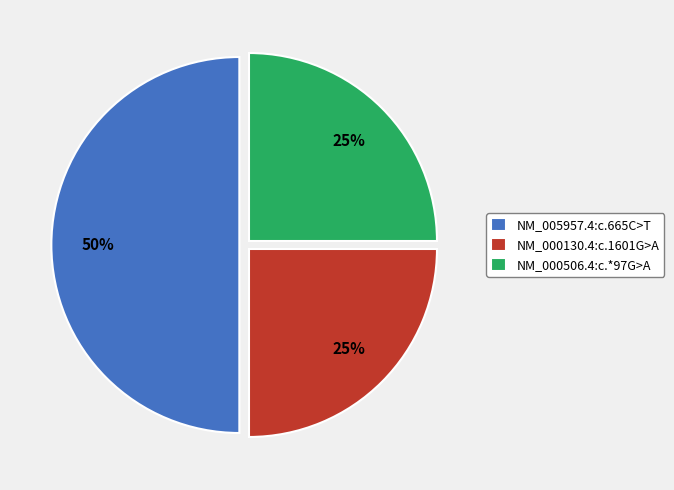

To the nearest percent, what is the difference between the largest and smallest slice percentages?

25%